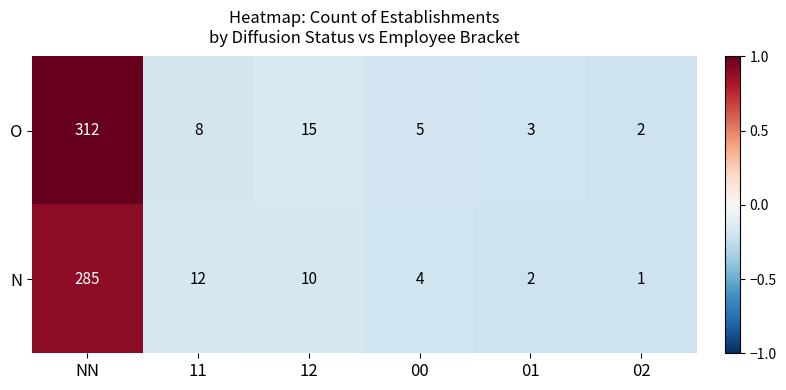

How many data points does each series have?

6